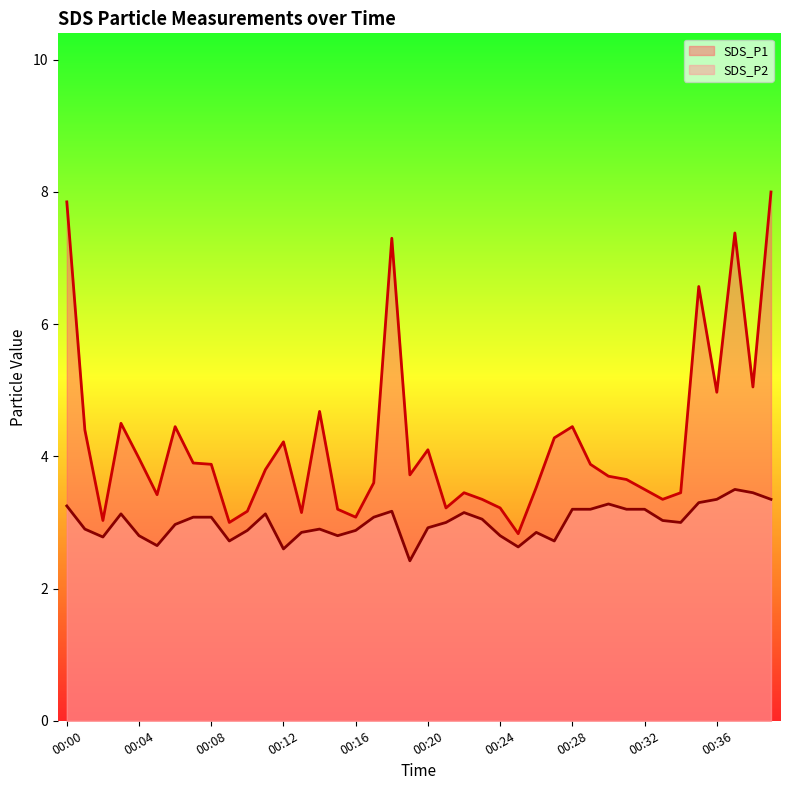

How many lines are shown in the chart?

2